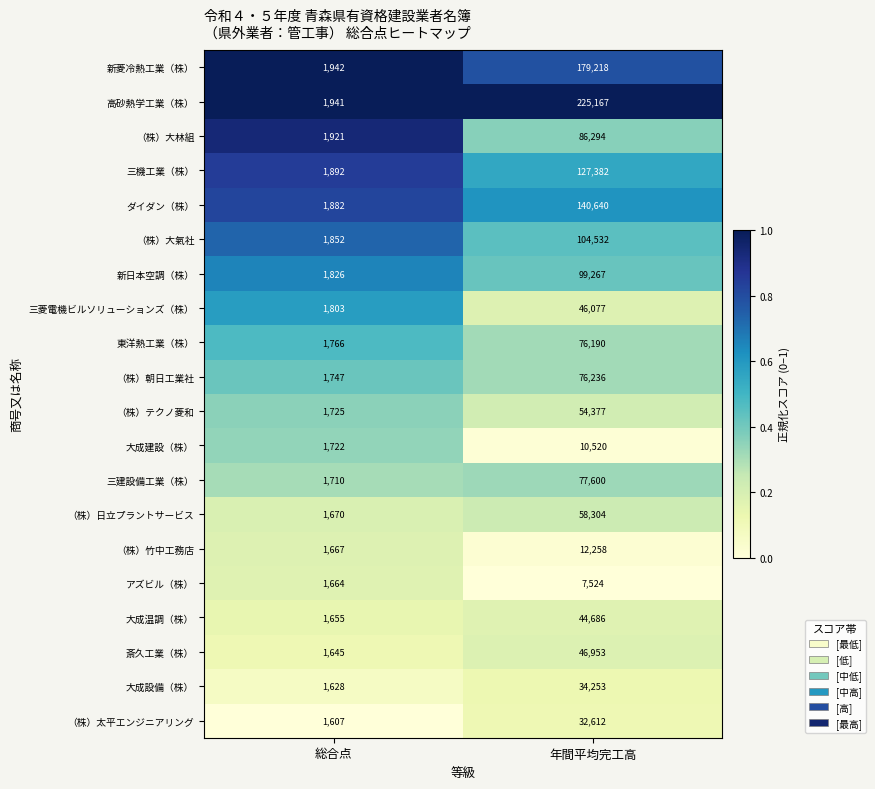

At which category is the sum across all series the highest?

年間平均完工高